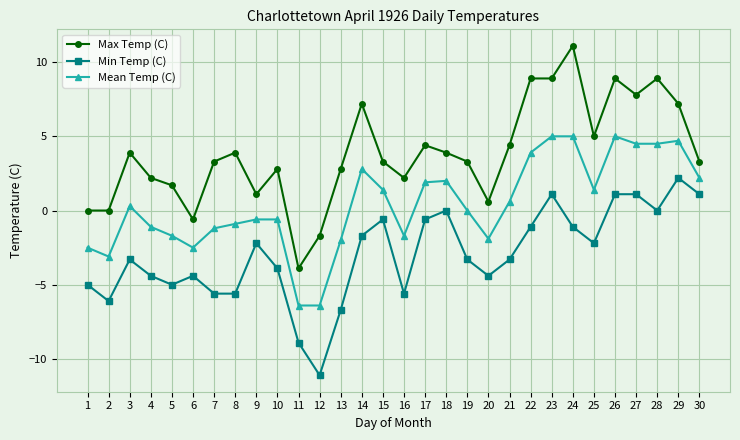

True or false: Min Temp (C) and Mean Temp (C) cross at least once.

False